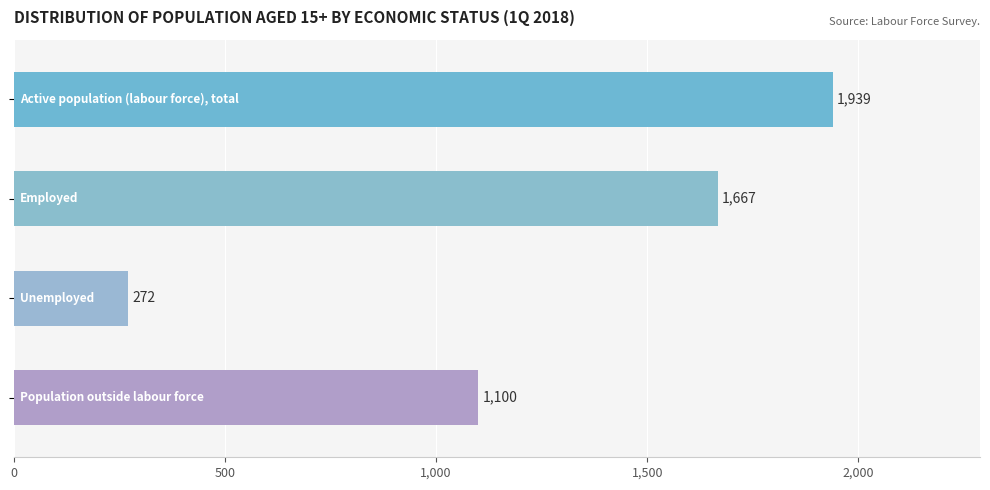

What is the greatest value displayed?

1938.7